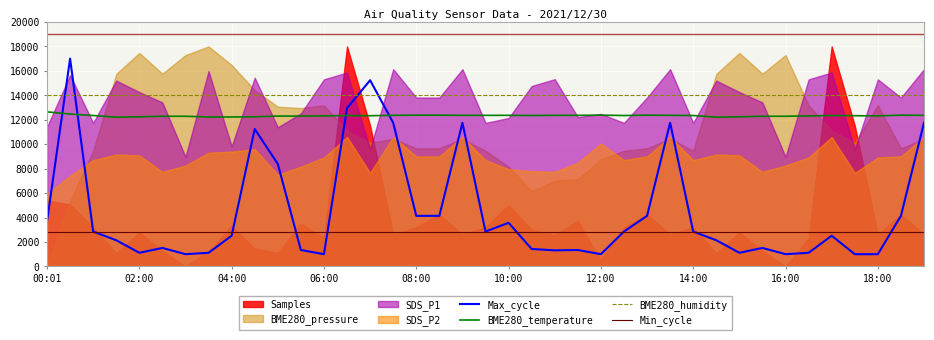

Which series has the largest total across all categories?

BME280_humidity